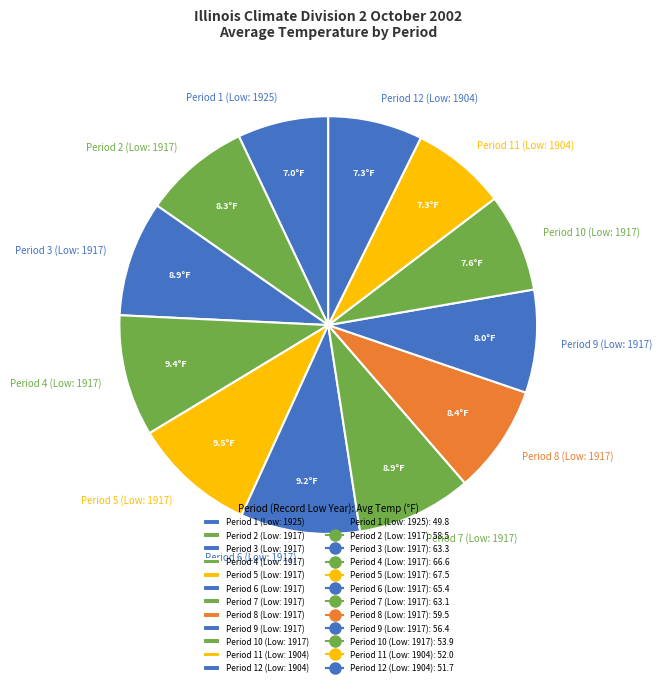

Approximately how many times larger is the value at Period 6 (Low: 1917) compared to Period 3 (Low: 1917)?

1.0